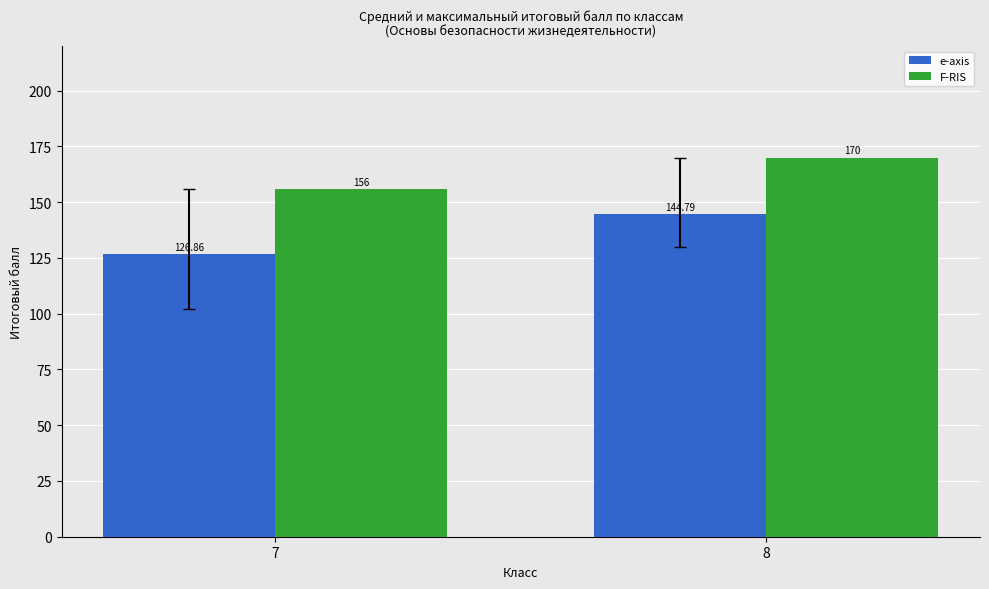

Reading left to right, transcribe all the data shown in this chart.

e-axis: 7=126.9	8=144.8
F-RIS: 7=156.0	8=170.0